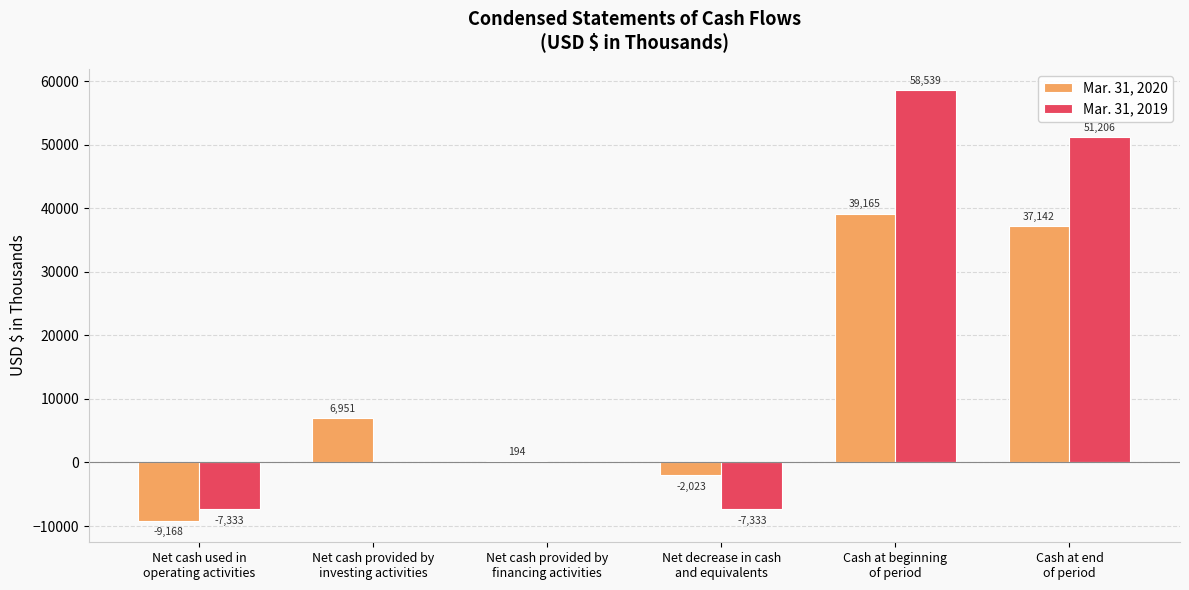

Is it true that Mar. 31, 2019 equals -12778 at Net cash used in
operating activities?

False